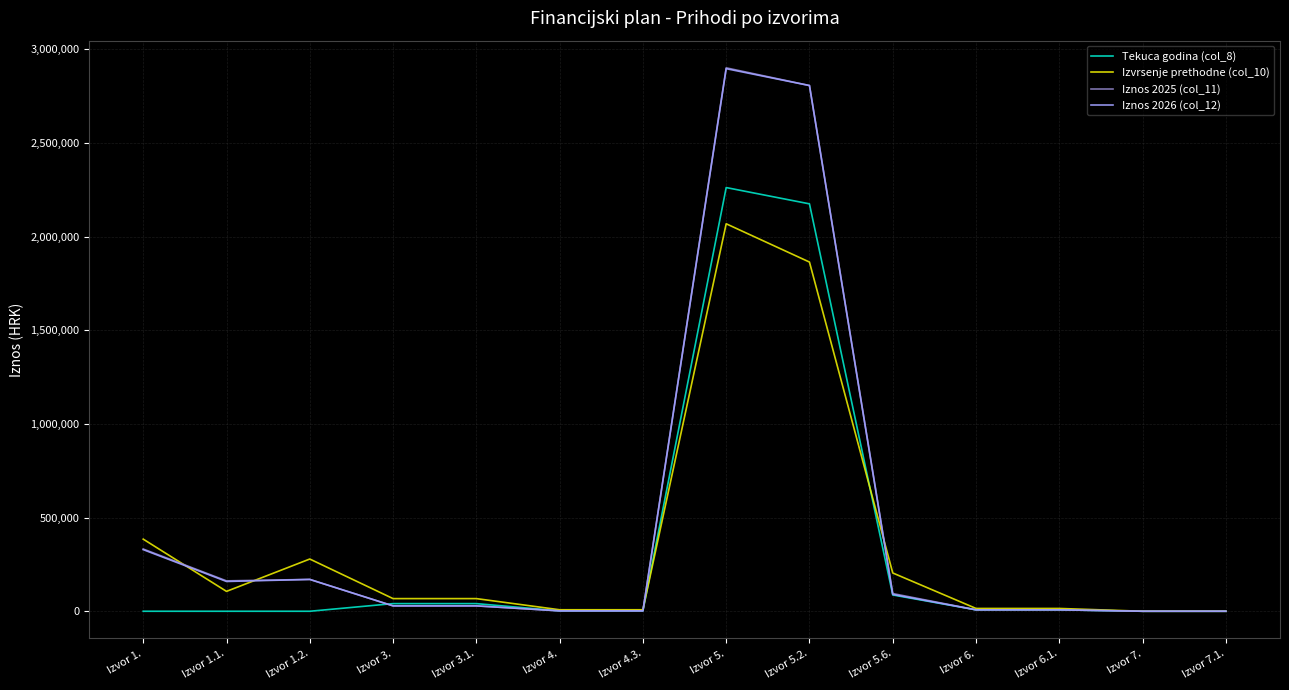

At which category does Izvrsenje prethodne (col_10) reach its first local valley?

Izvor 1.1.